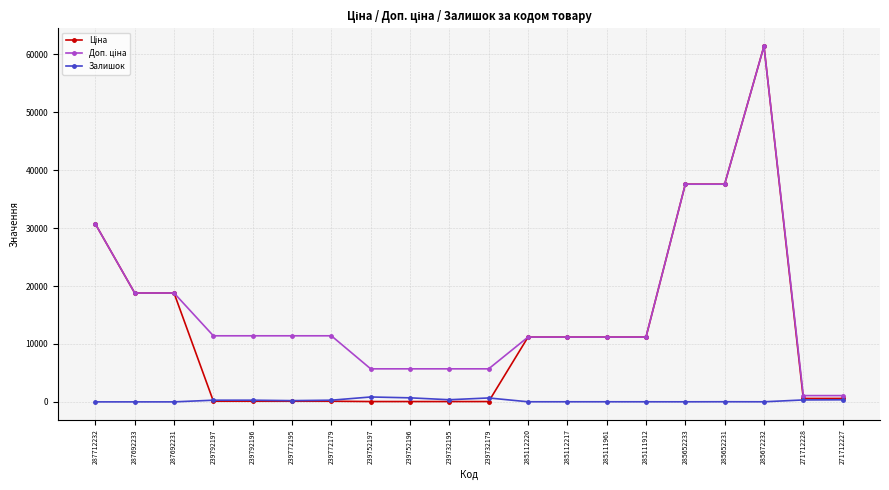

What is the spread (max minus min) of values at 287692231?

18796.8